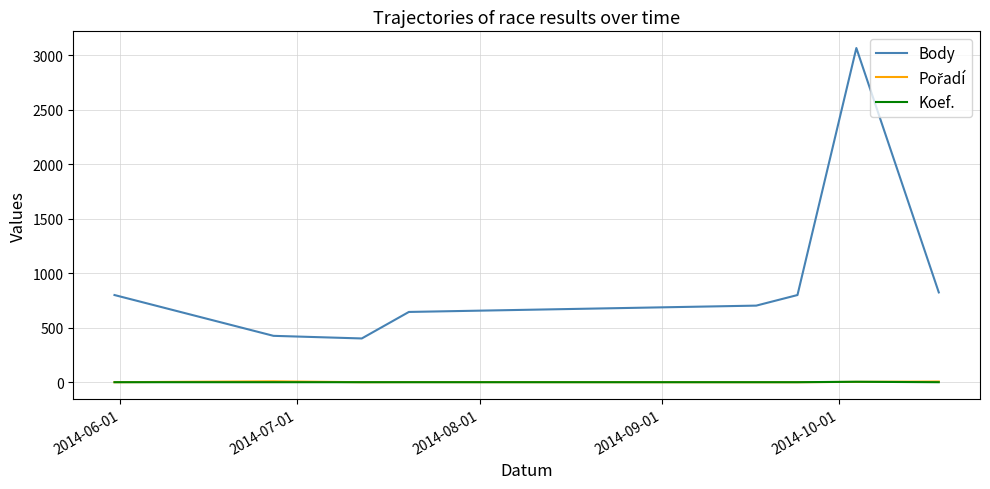

Which series has the largest range (max minus min)?

Body